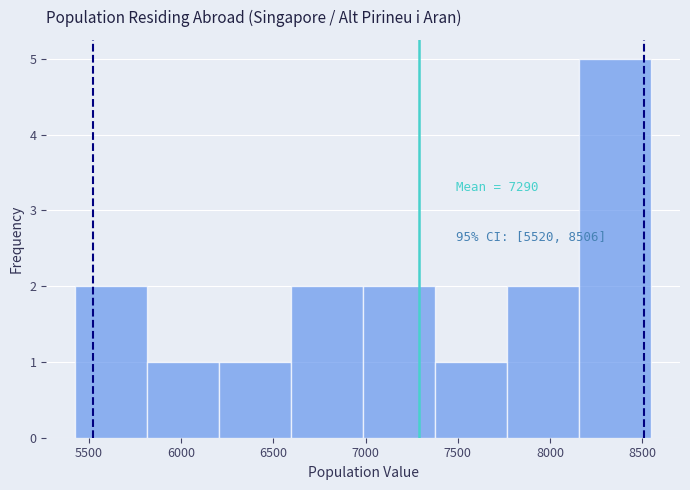

Which range on the x-axis has the tallest bar?

8150 to 8550